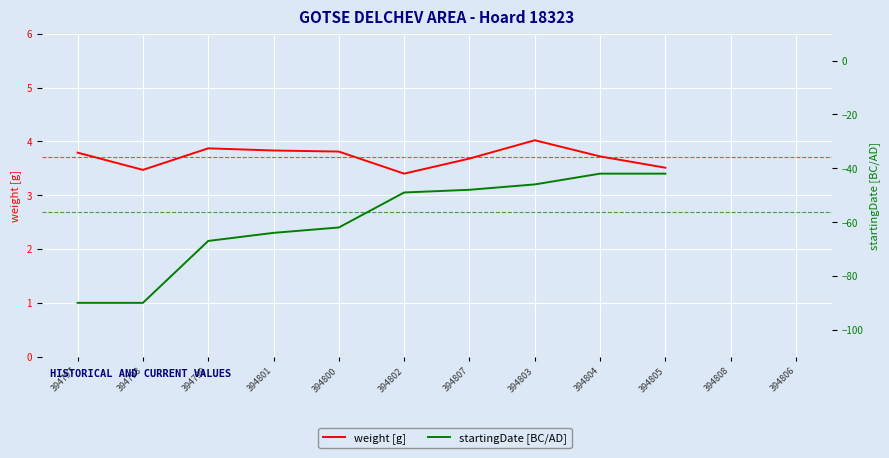

What is the value of the weight [g] point at the 12th from the left?

3.7